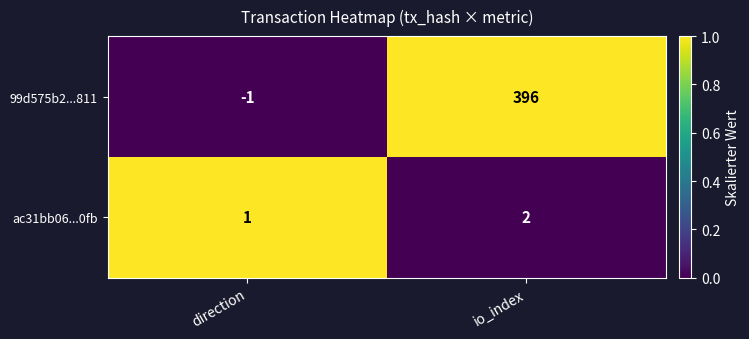

Rank the series at io_index from highest to lowest value.

99d575b2...811, ac31bb06...0fb